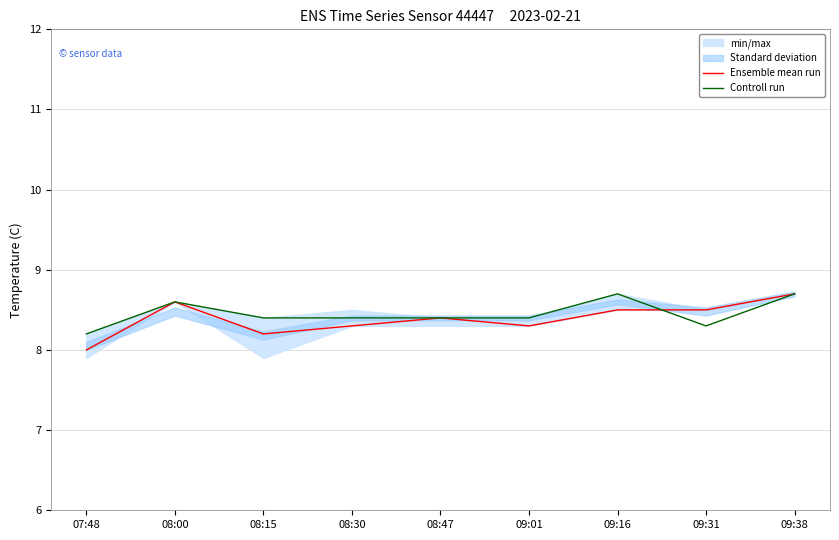

Reading right to left, list all the values displayed in this chart.

Ensemble mean run: 8.7	8.5	8.5	8.3	8.4	8.3	8.2	8.6	8.0
Controll run: 8.7	8.3	8.7	8.4	8.4	8.4	8.4	8.6	8.2